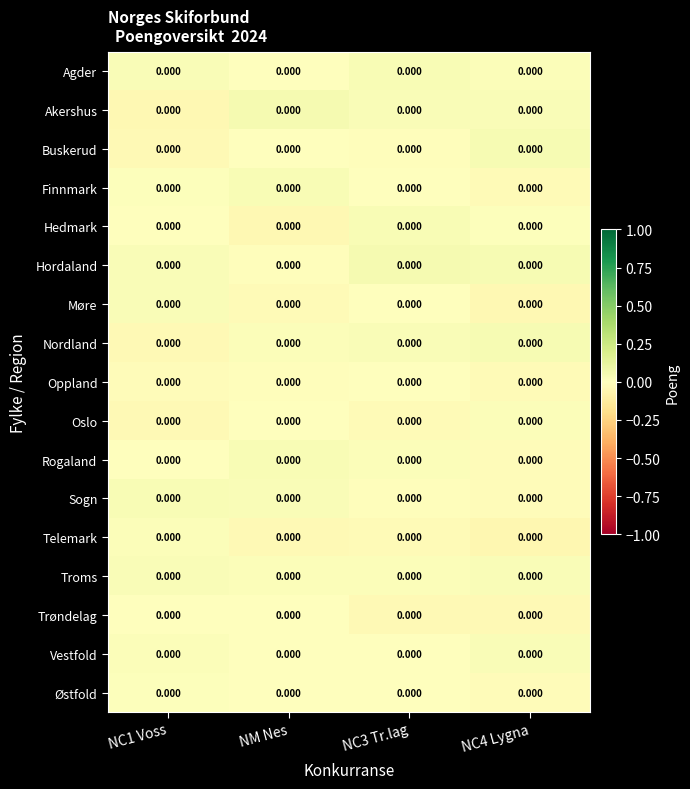

How many values in the Agder series are below 0?

1